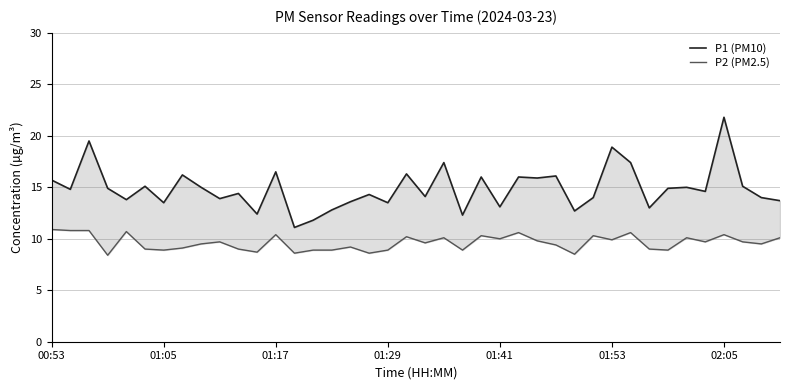

True or false: P2 (PM2.5) and P1 (PM10) intersect in this chart.

False